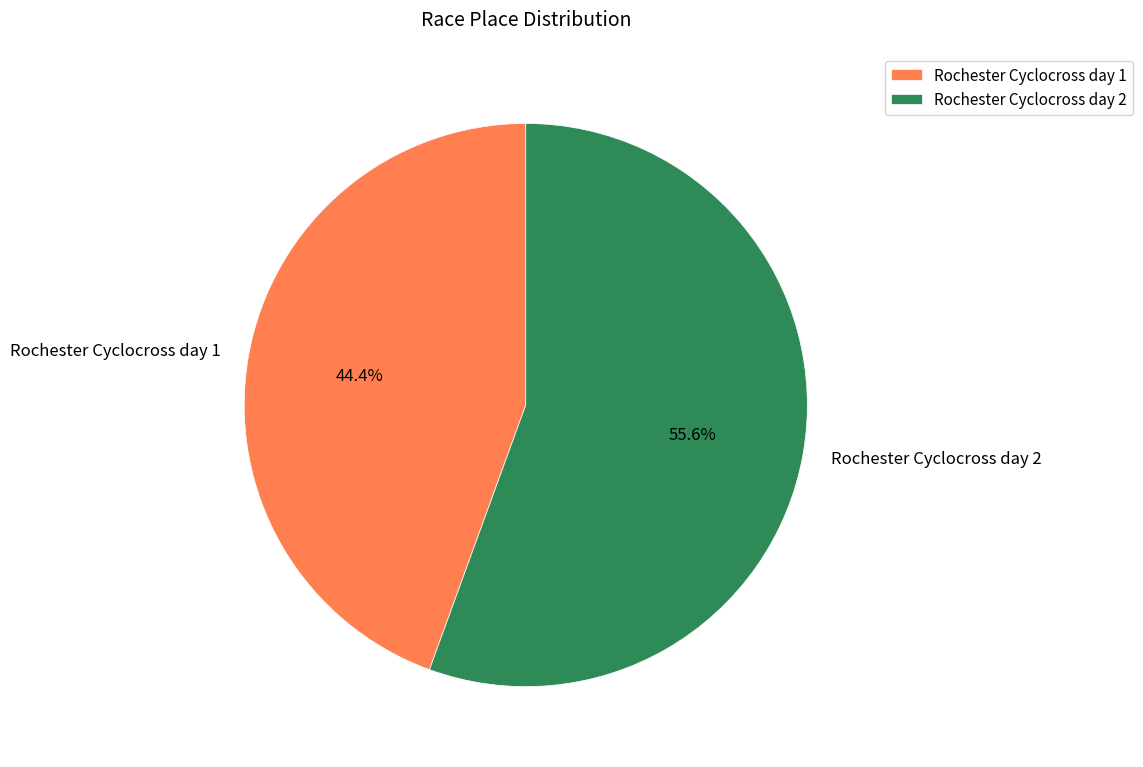

What is the smallest slice in the pie chart?

Rochester Cyclocross day 1